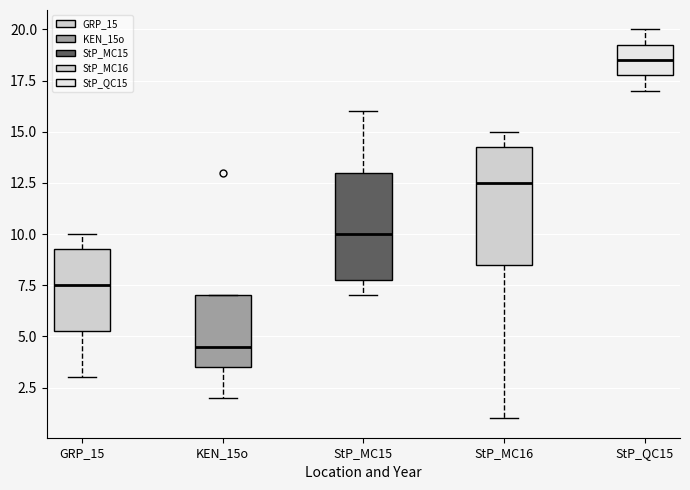

Which box is the tallest, from its lower edge to its upper edge?

StP_MC16